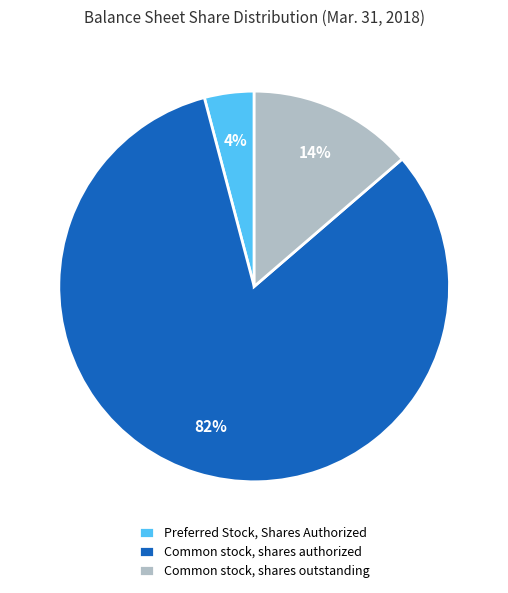

What percentage is the Common stock, shares authorized slice, to the nearest percent?

82%